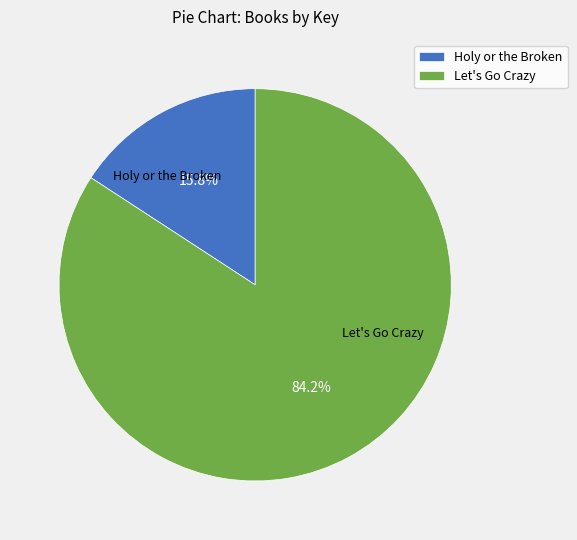

To the nearest percent, what is the difference between the largest and smallest slice percentages?

68%